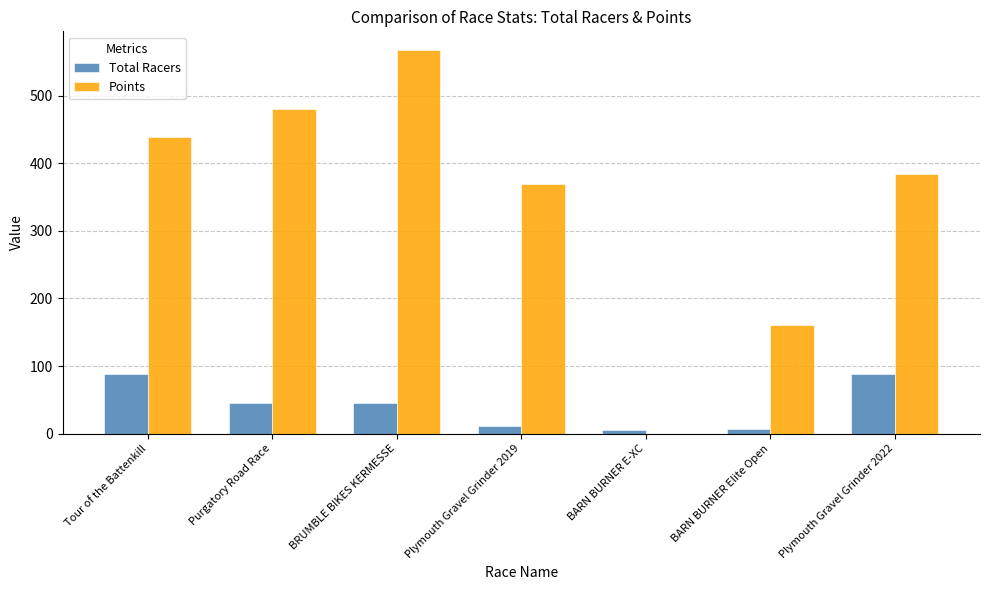

At which category is the sum across all series the highest?

BRUMBLE BIKES KERMESSE